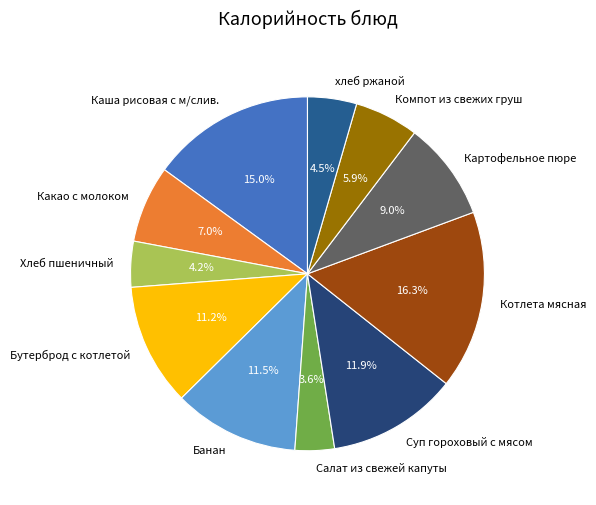

Combined, what portion of the pie is Бутерброд с котлетой and Салат из свежей капуты?

14.8%